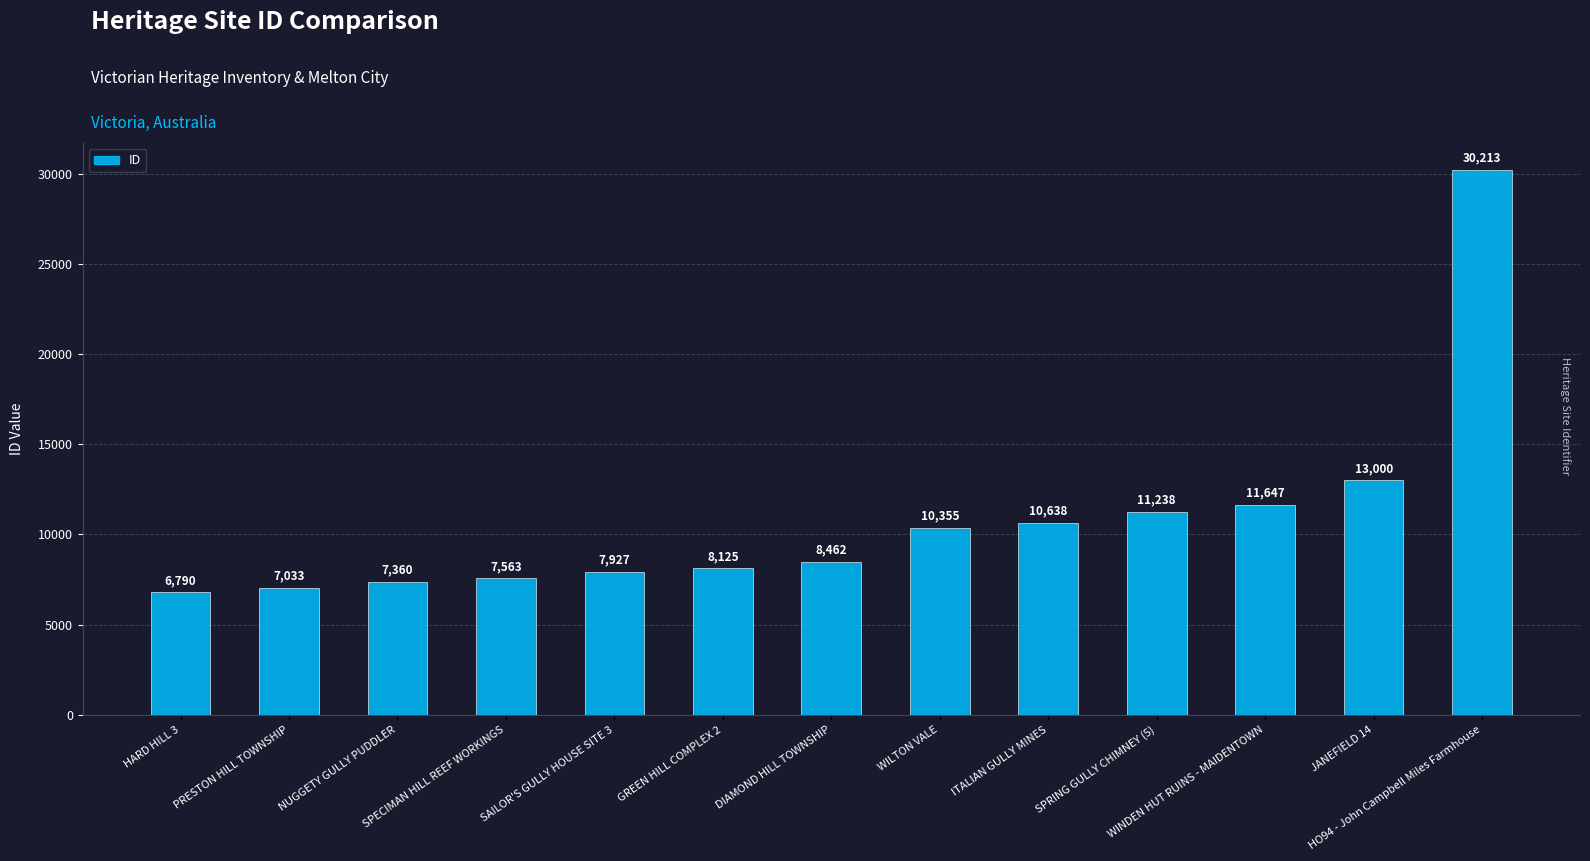

What is the change in value from GREEN HILL COMPLEX 2 to WINDEN HUT RUINS - MAIDENTOWN?

+3522